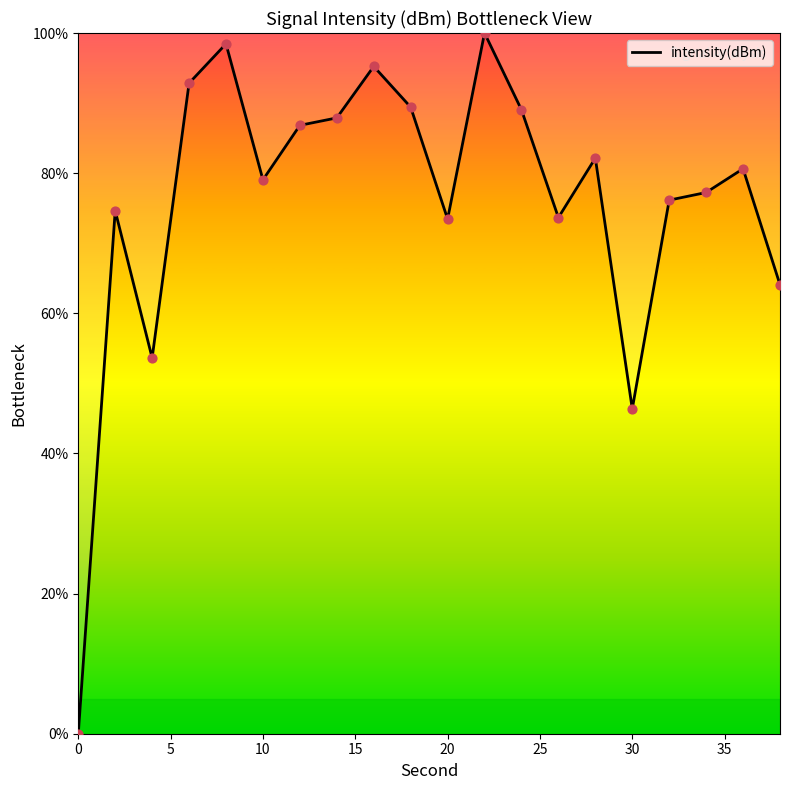

What is the maximum value shown in the chart?

100.0